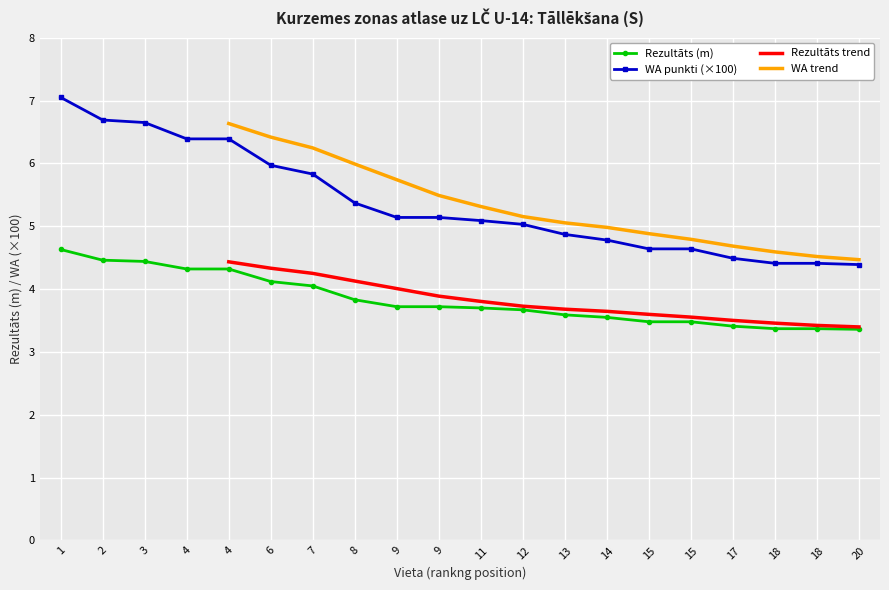

Which category has the highest value in the WA punkti series?

1